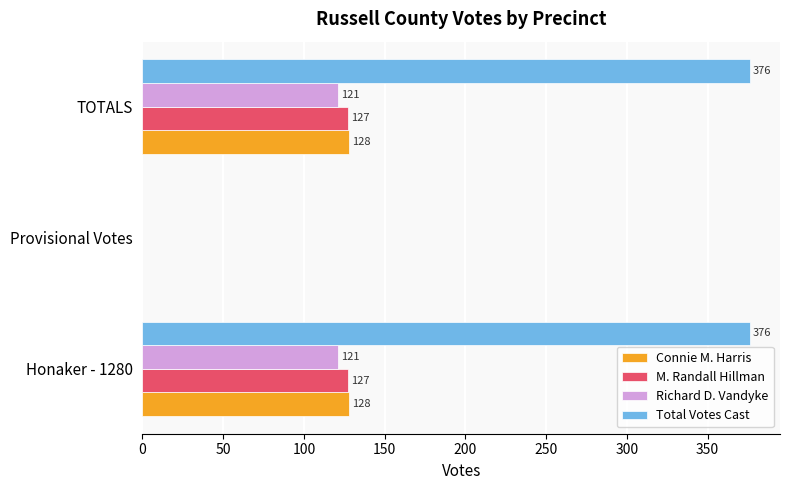

True or false: Richard D. Vandyke has a value of 52 at Honaker - 1280.

False